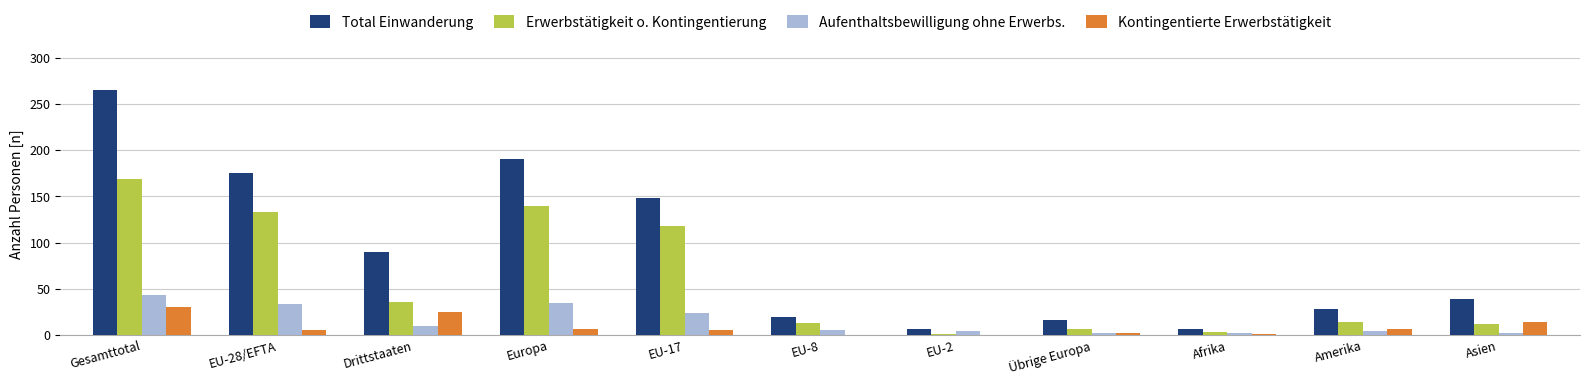

Is it true that Erwerbstätigkeit o. Kontingentierung equals 12 at Asien?

True